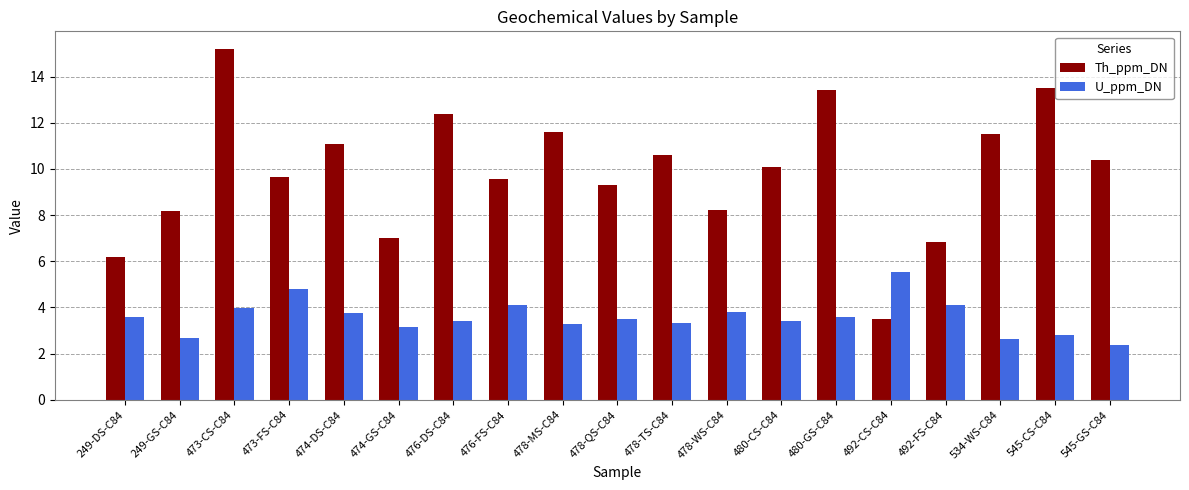

How many groups of bars are there?

19